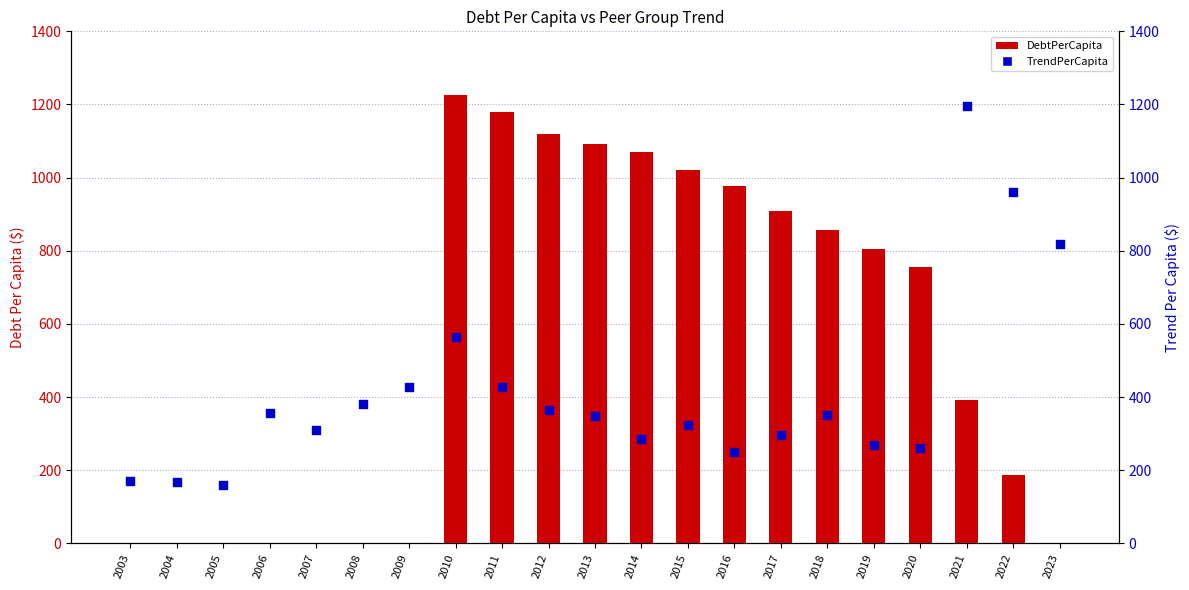

Which series reaches the minimum Y coordinate?

DebtPerCapita